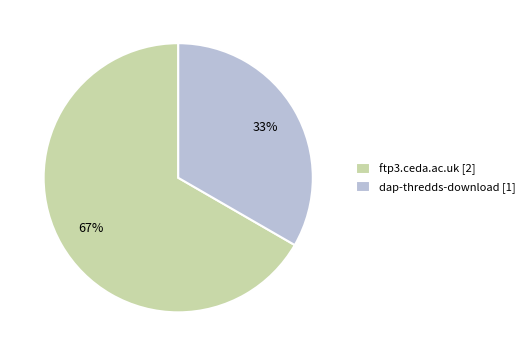

To the nearest percent, what portion does ftp3.ceda.ac.uk represent?

67%